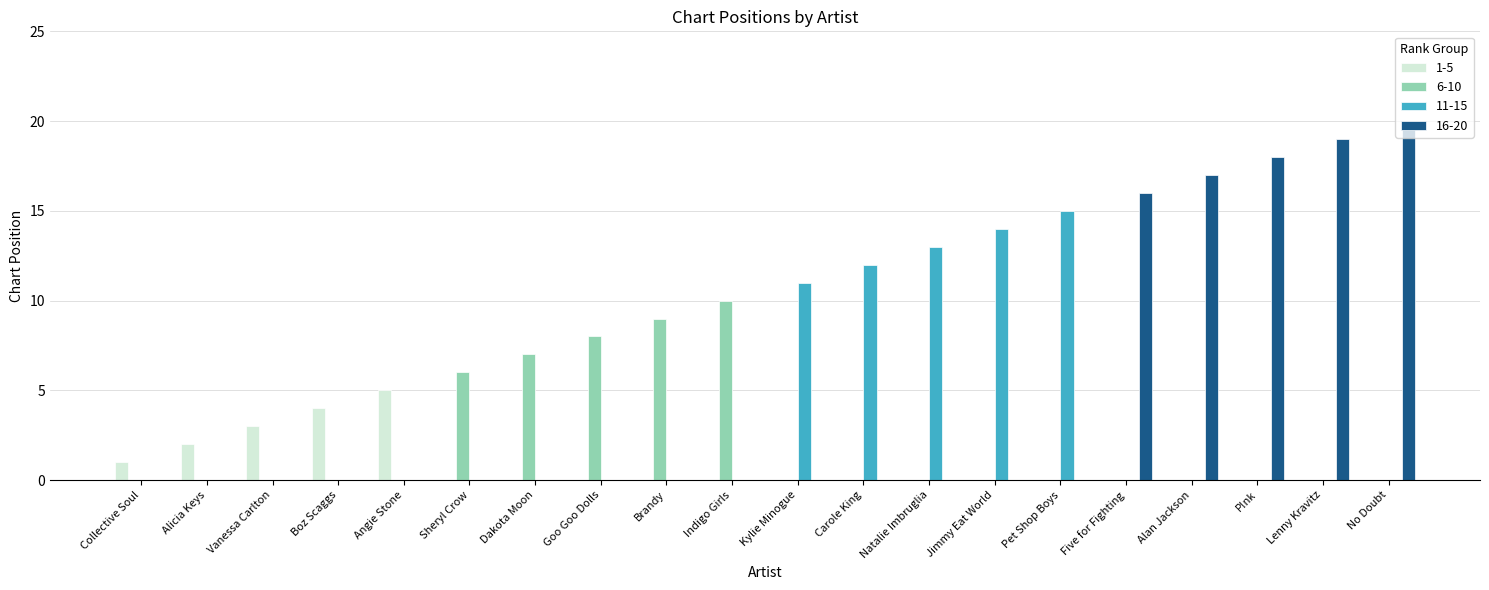

Which series changed the most between Brandy and No Doubt?

16-20